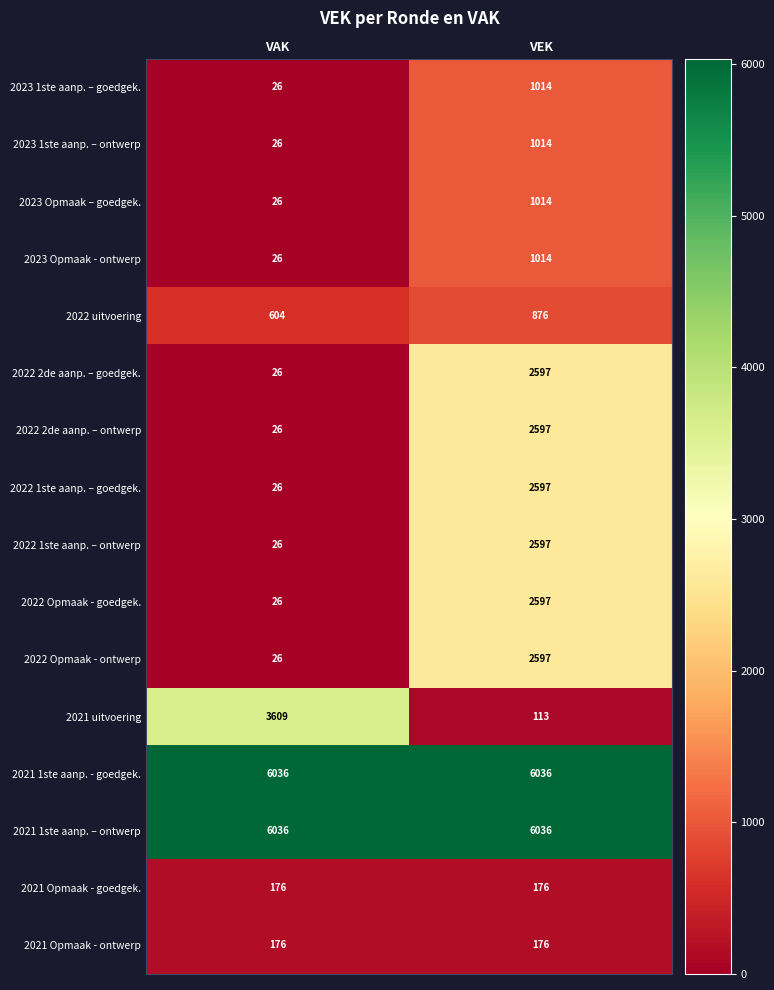

At which category is the sum across all series the highest?

VEK